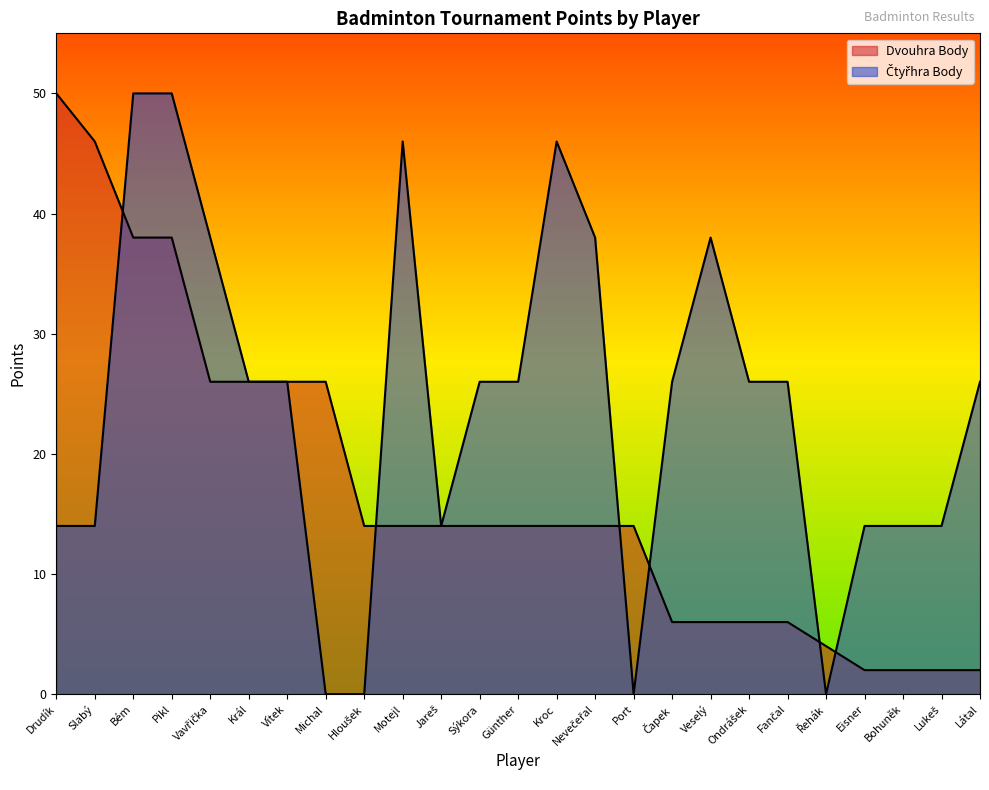

What is the value of the Dvouhra Body point at the 11th from the left?

14